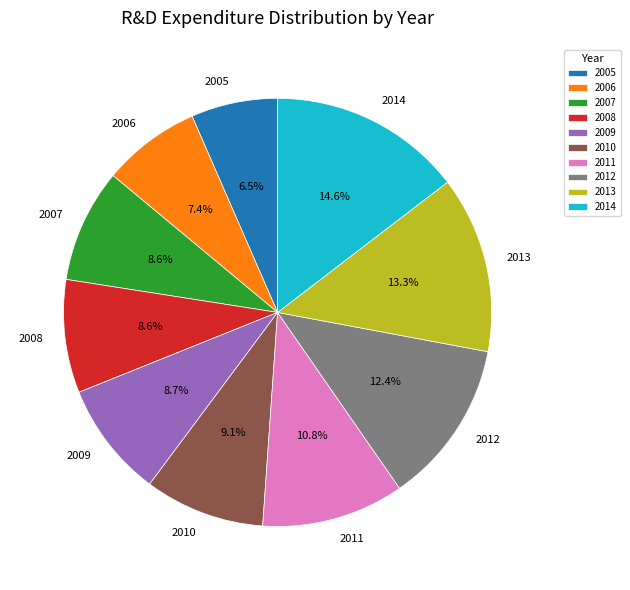

To the nearest percent, what percentage of the pie is 2014?

15%